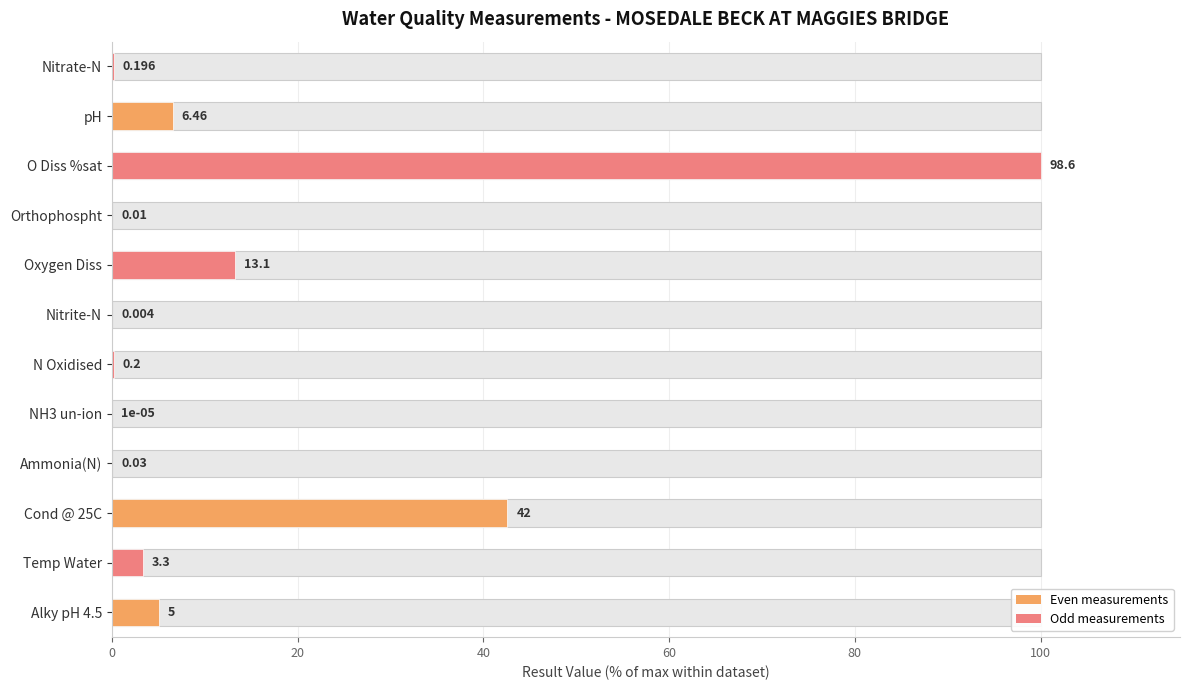

How many values exceed 3?

6